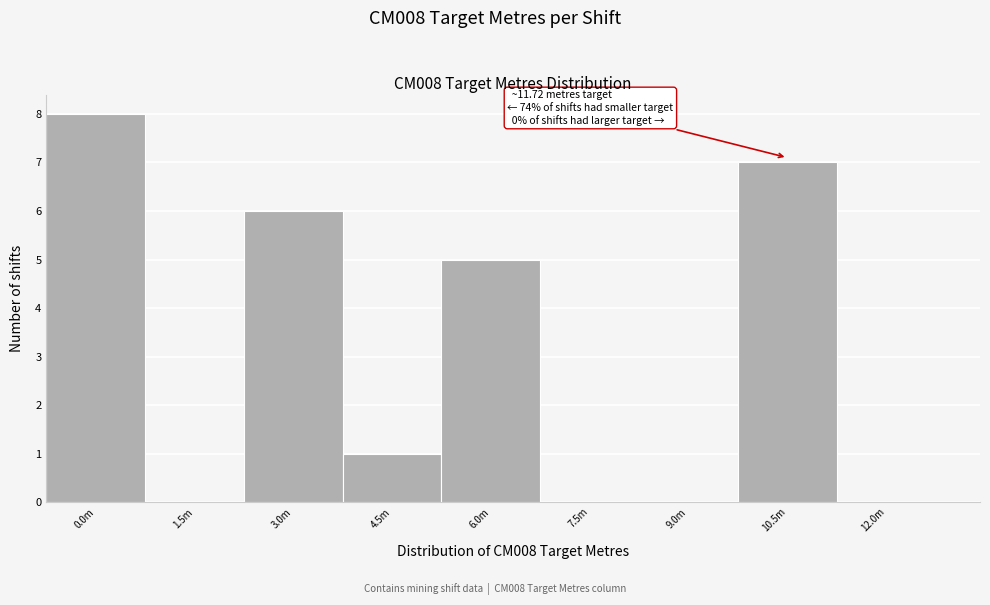

Reading right to left, what are all the values shown in this chart?

12.0m=0	10.5m=7	9.0m=0	7.5m=0	6.0m=5	4.5m=1	3.0m=6	1.5m=0	0.0m=8